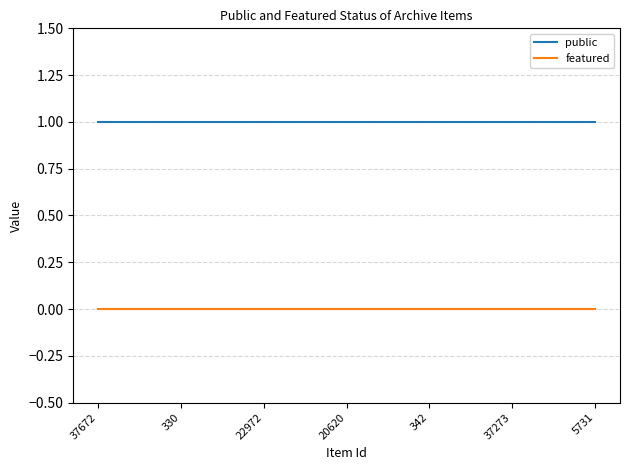

How many distinct data groups are displayed?

2